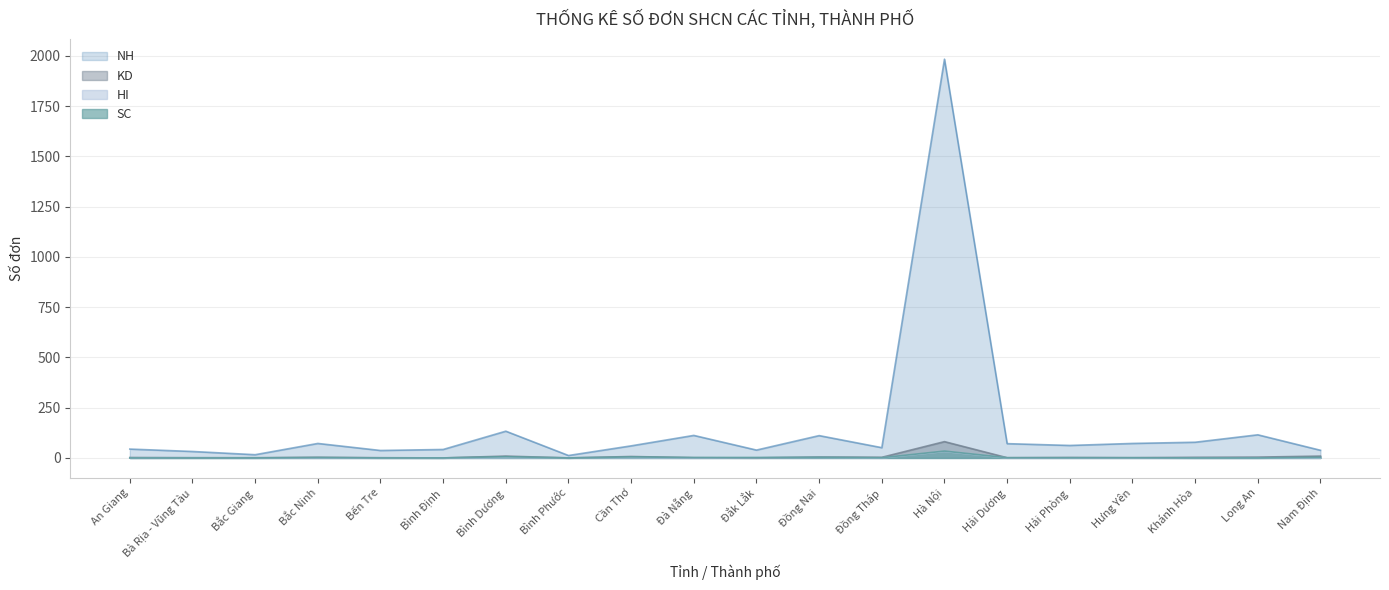

What is the label of the 11th point from the right?

Đà Nẵng